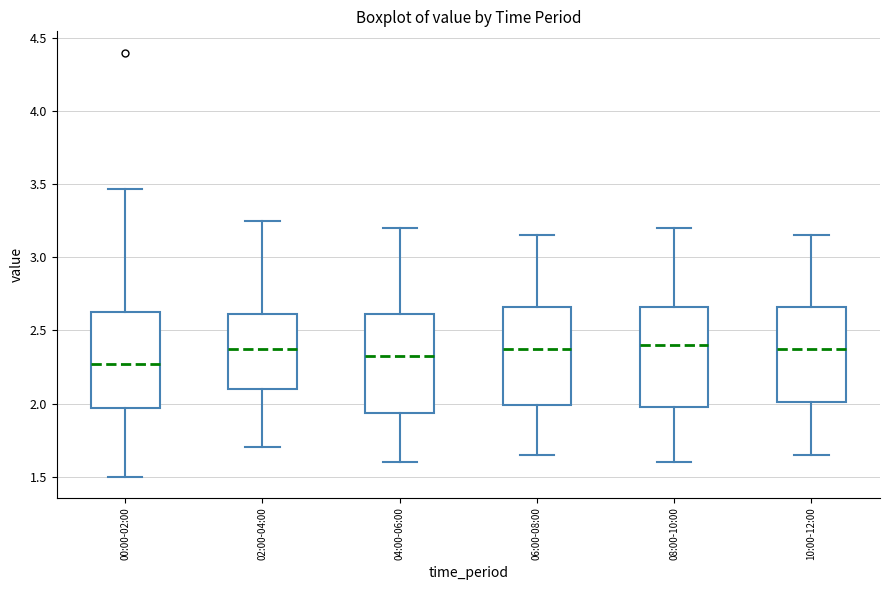

Reading left to right, transcribe this box plot: for each box, give where its median line is, the range the box spans, and where its two whiskers end, as read against the y-axis. The values are not printed on the chart, so give them approximately, as read against the axis.

00:00-02:00: median 2.25, box 1.95 to 2.65, whiskers 1.50 to 3.45
02:00-04:00: median 2.40, box 2.10 to 2.60, whiskers 1.70 to 3.25
04:00-06:00: median 2.35, box 1.95 to 2.60, whiskers 1.60 to 3.20
06:00-08:00: median 2.40, box 2.00 to 2.65, whiskers 1.65 to 3.15
08:00-10:00: median 2.40, box 2.00 to 2.65, whiskers 1.60 to 3.20
10:00-12:00: median 2.40, box 2.00 to 2.65, whiskers 1.65 to 3.15